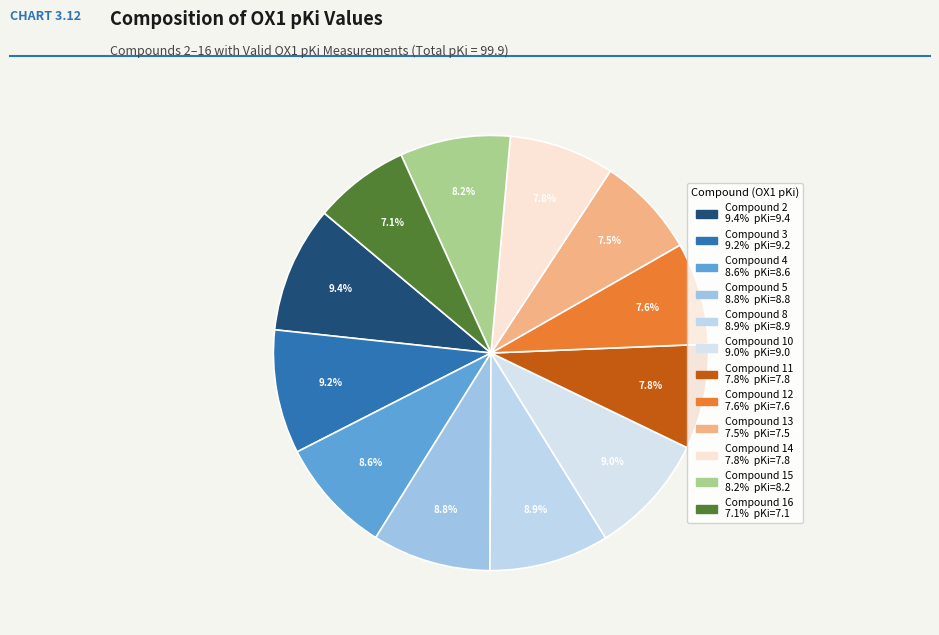

How many slices are in this pie chart?

12